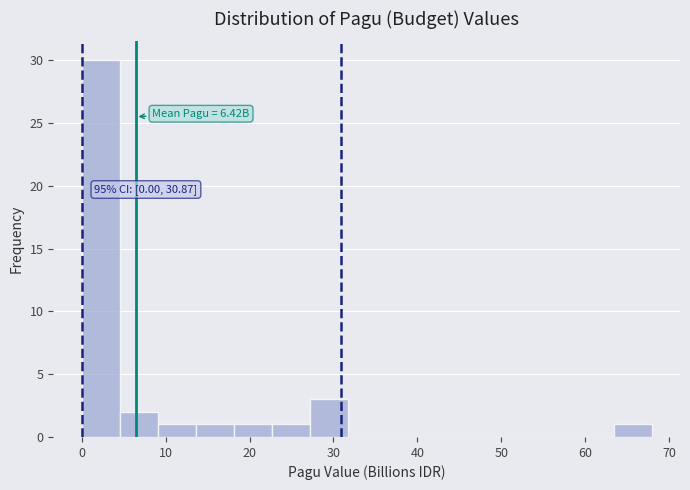

Over which range of the x-axis is the bar tallest?

0 to 5